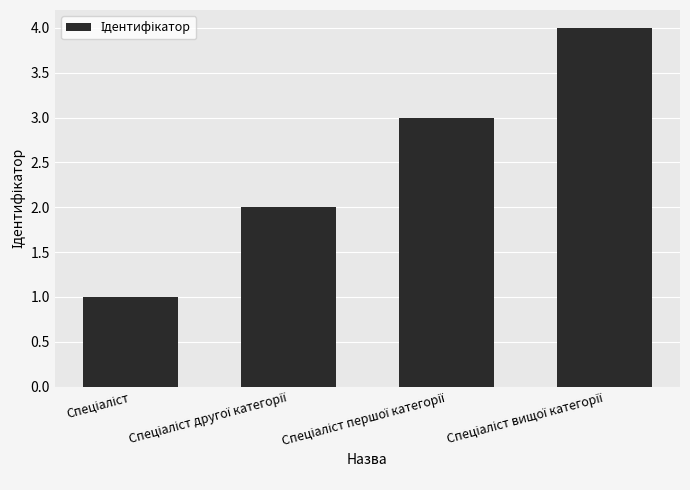

What is the sum of all values?

10